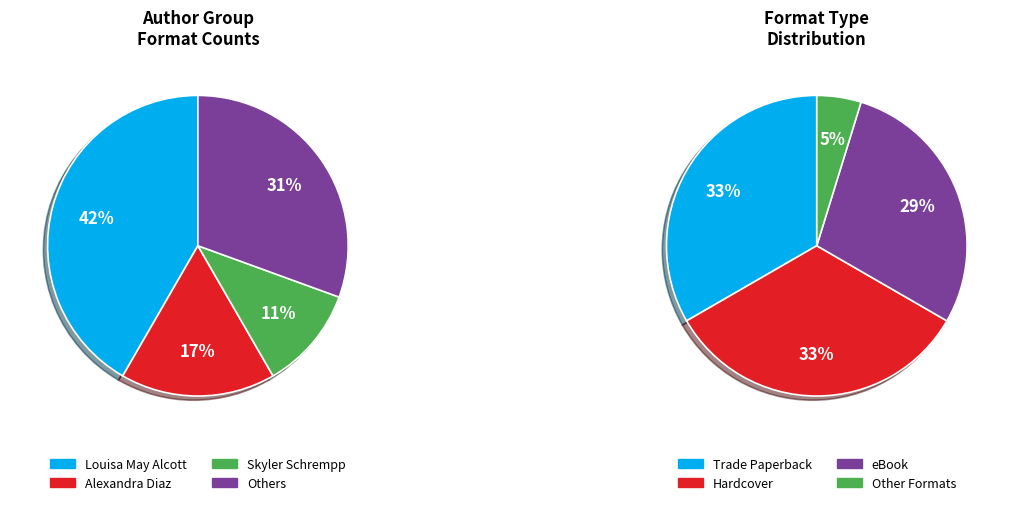

Is there any slice that represents more than half of the pie?

No